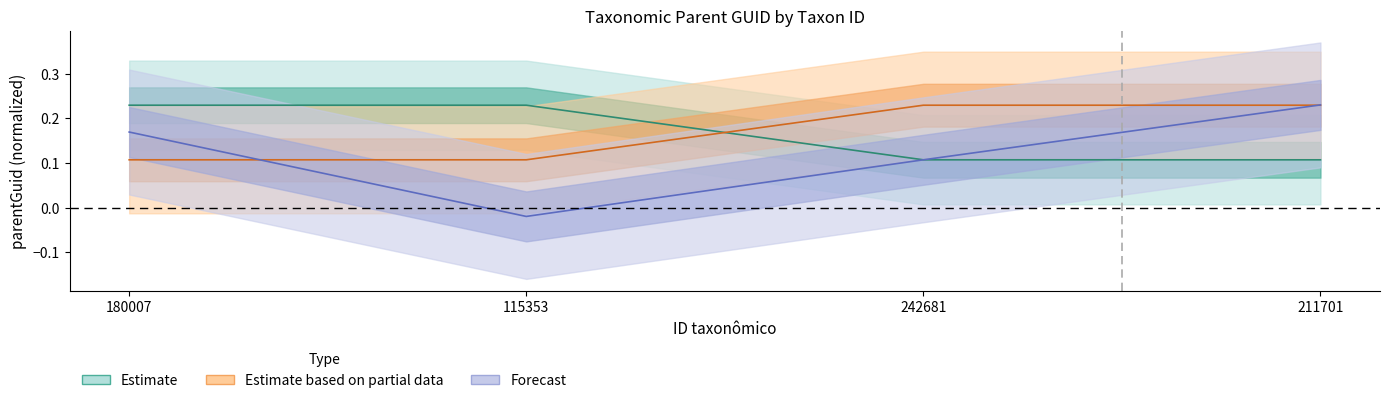

What is the value of the Forecast point at the 4th from the left?

0.2